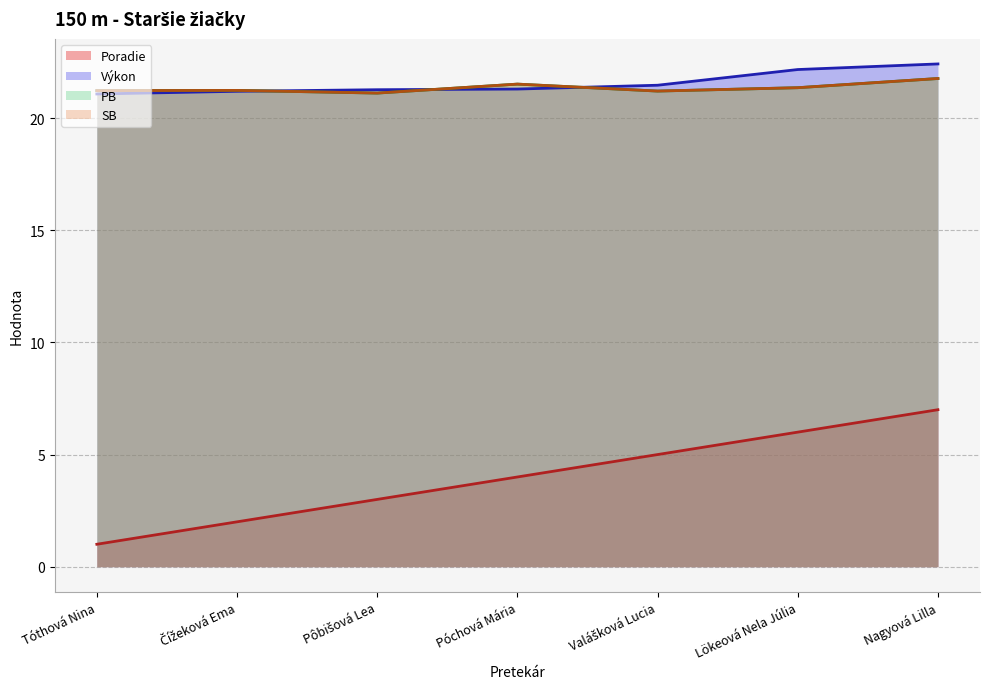

List the series in order of their peak value, lowest first.

Poradie, PB, SB, Výkon